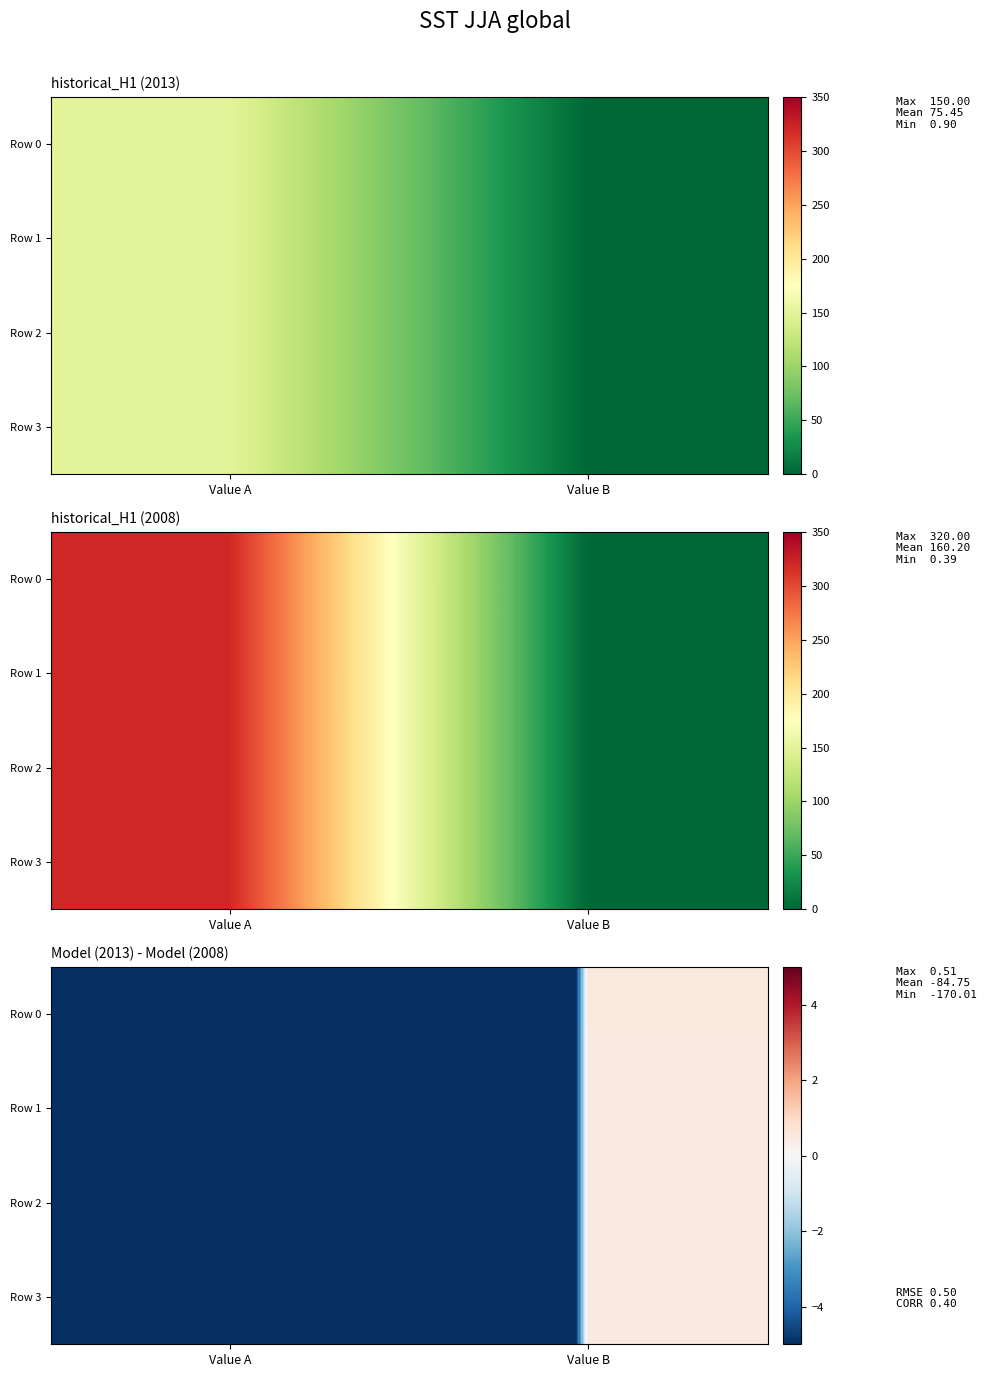

What is the sum of the Row 3 values at Value A and Value B?

-169.5